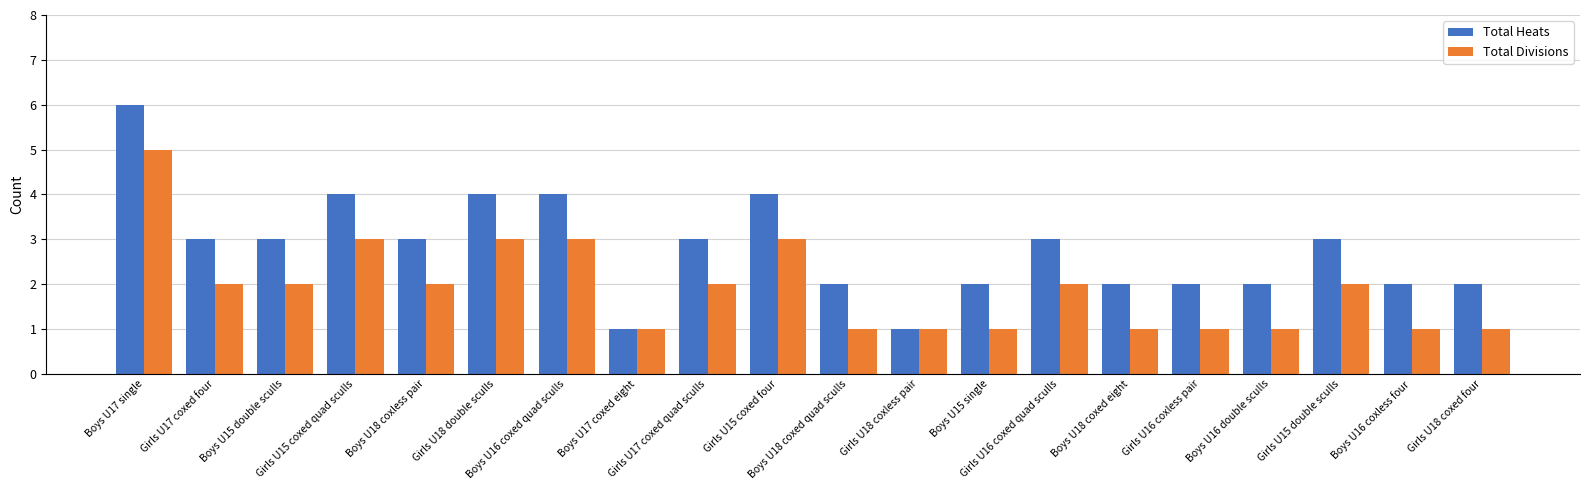

What is the approximate value of Total Heats at Girls U18 coxed four?

2